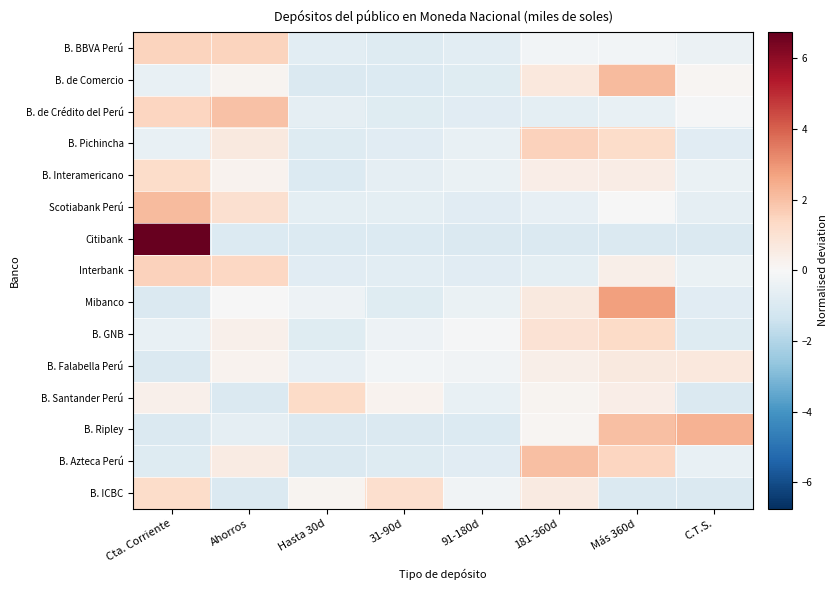

Reading left to right, transcribe all the data shown in this chart.

B. BBVA Perú: Cta. Corriente=1.5	Ahorros=1.5	Hasta 30d=-0.7	31-90d=-0.9	91-180d=-0.7	181-360d=-0.2	Más 360d=-0.2	C.T.S.=-0.4
B. de Comercio: Cta. Corriente=-0.5	Ahorros=0.2	Hasta 30d=-1.0	31-90d=-0.9	91-180d=-0.8	181-360d=0.7	Más 360d=2.2	C.T.S.=0.1
B. de Crédito del Perú: Cta. Corriente=1.4	Ahorros=2.0	Hasta 30d=-0.6	31-90d=-0.8	91-180d=-0.8	181-360d=-0.7	Más 360d=-0.5	C.T.S.=-0.1
B. Pichincha: Cta. Corriente=-0.5	Ahorros=0.6	Hasta 30d=-0.9	31-90d=-0.7	91-180d=-0.5	181-360d=1.6	Más 360d=1.2	C.T.S.=-0.8
B. Interamericano: Cta. Corriente=1.2	Ahorros=0.2	Hasta 30d=-0.9	31-90d=-0.6	91-180d=-0.4	181-360d=0.4	Más 360d=0.5	C.T.S.=-0.5
Scotiabank Perú: Cta. Corriente=2.1	Ahorros=1.1	Hasta 30d=-0.6	31-90d=-0.7	91-180d=-0.7	181-360d=-0.5	Más 360d=-0.1	C.T.S.=-0.6
Citibank: Cta. Corriente=6.7	Ahorros=-0.9	Hasta 30d=-0.9	31-90d=-0.9	91-180d=-1.0	181-360d=-1.0	Más 360d=-1.0	C.T.S.=-1.0
Interbank: Cta. Corriente=1.6	Ahorros=1.4	Hasta 30d=-0.8	31-90d=-0.7	91-180d=-0.8	181-360d=-0.7	Más 360d=0.4	C.T.S.=-0.5
Mibanco: Cta. Corriente=-1.0	Ahorros=-0.0	Hasta 30d=-0.4	31-90d=-0.8	91-180d=-0.5	181-360d=0.6	Más 360d=2.7	C.T.S.=-0.7
B. GNB: Cta. Corriente=-0.5	Ahorros=0.3	Hasta 30d=-0.8	31-90d=-0.4	91-180d=-0.1	181-360d=1.0	Más 360d=1.3	C.T.S.=-0.9
B. Falabella Perú: Cta. Corriente=-1.0	Ahorros=0.2	Hasta 30d=-0.6	31-90d=-0.2	91-180d=-0.2	181-360d=0.4	Más 360d=0.7	C.T.S.=0.7
B. Santander Perú: Cta. Corriente=0.3	Ahorros=-1.0	Hasta 30d=1.3	31-90d=0.2	91-180d=-0.5	181-360d=0.2	Más 360d=0.5	C.T.S.=-1.0
B. Ripley: Cta. Corriente=-1.0	Ahorros=-0.6	Hasta 30d=-1.0	31-90d=-1.0	91-180d=-0.9	181-360d=0.1	Más 360d=2.0	C.T.S.=2.3
B. Azteca Perú: Cta. Corriente=-0.9	Ahorros=0.5	Hasta 30d=-1.0	31-90d=-0.9	91-180d=-0.8	181-360d=2.0	Más 360d=1.5	C.T.S.=-0.5
B. ICBC: Cta. Corriente=1.3	Ahorros=-1.0	Hasta 30d=0.2	31-90d=1.2	91-180d=-0.2	181-360d=0.6	Más 360d=-1.0	C.T.S.=-1.0